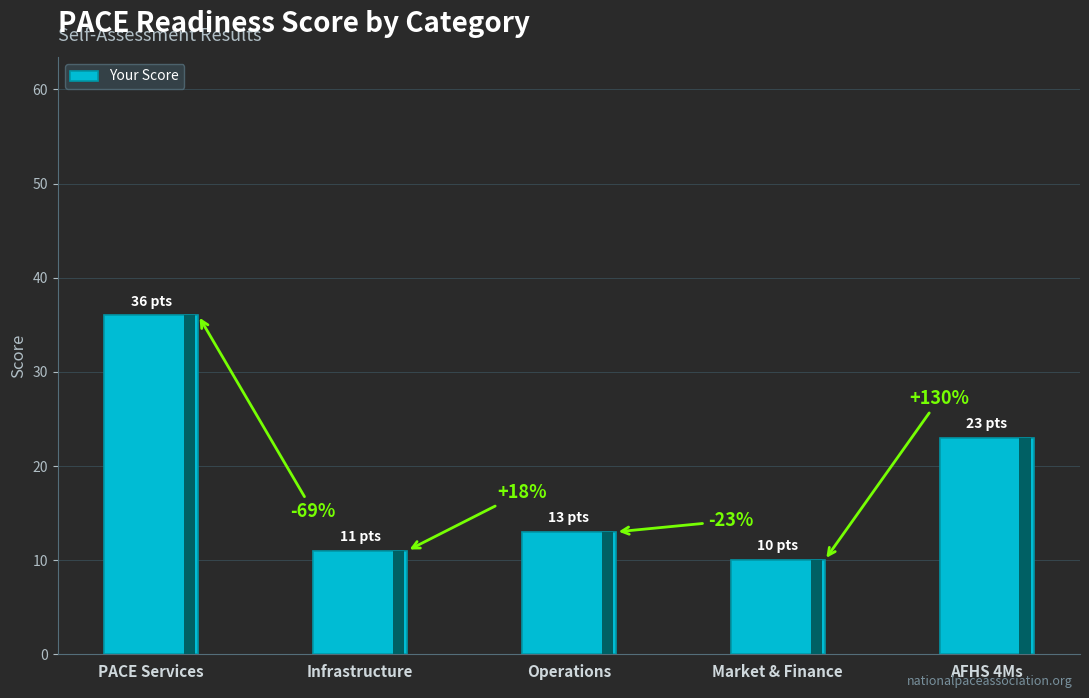

Rank the categories by value from highest to lowest.

PACE Services, AFHS 4Ms, Operations, Infrastructure, Market & Finance